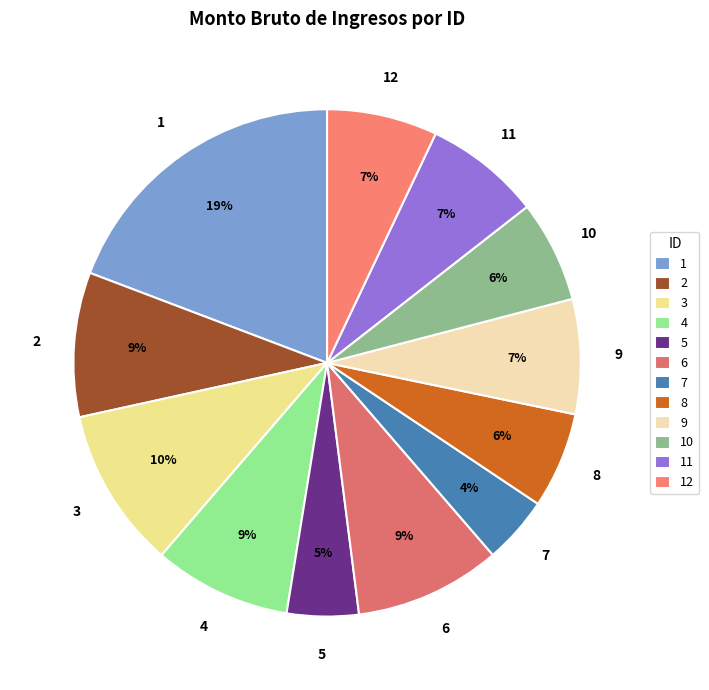

Is 8 the majority of the pie?

No